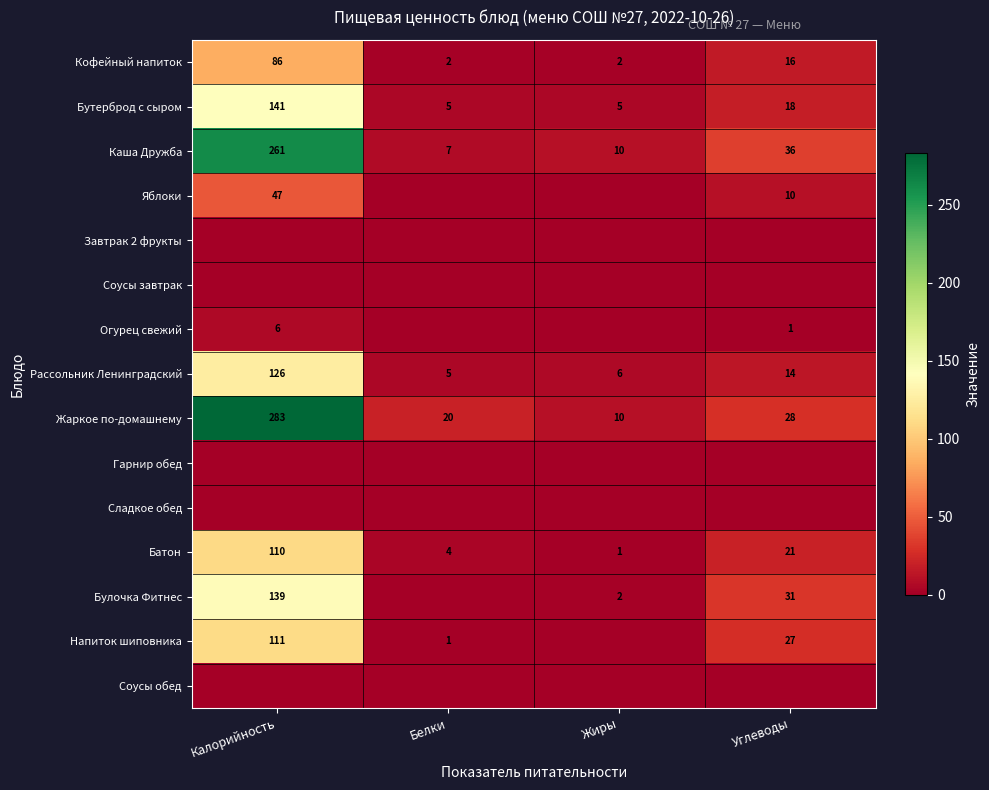

Is it true that Каша Дружба equals 163 at Калорийность?

False